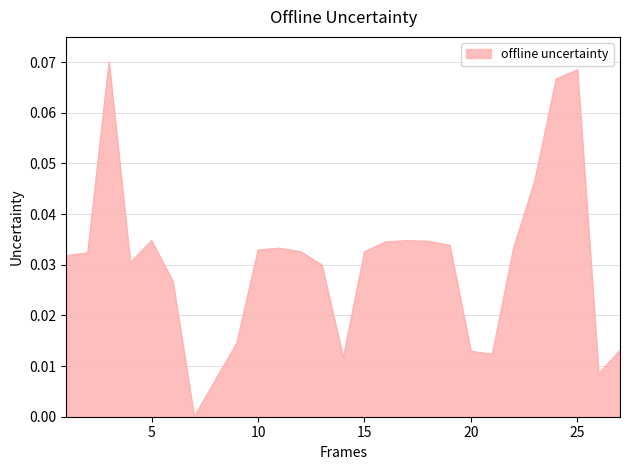

Reading right to left, transcribe all the data shown in this chart.

27=0.0	26=0.0	25=0.1	24=0.1	23=0.0	22=0.0	21=0.0	20=0.0	19=0.0	18=0.0	17=0.0	16=0.0	15=0.0	14=0.0	13=0.0	12=0.0	11=0.0	10=0.0	9=0.0	7=0.0	6=0.0	5=0.0	4=0.0	3=0.1	2=0.0	1=0.0